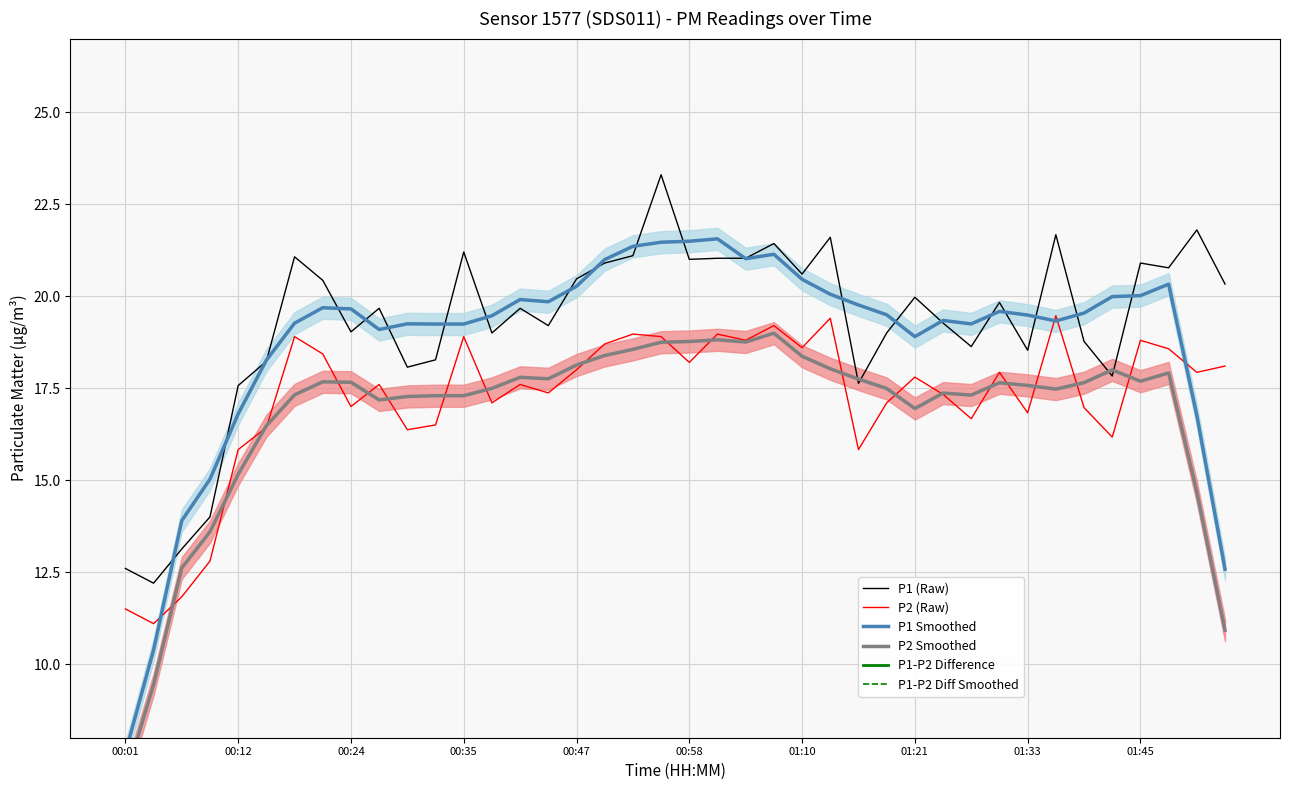

Which category has the lowest value in the P2 Smoothed series?

00:01